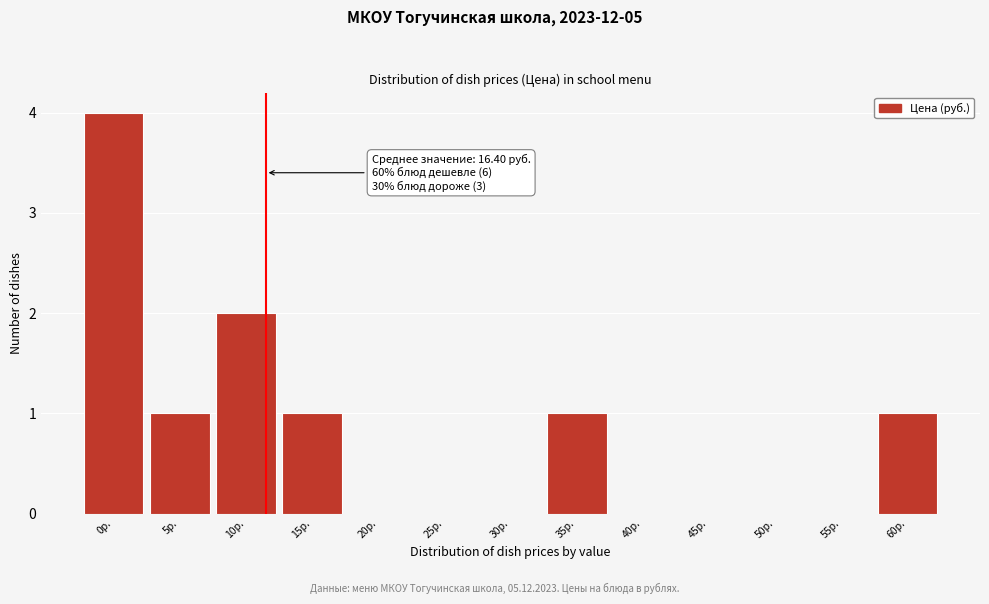

Reading left to right, extract all data points from this chart.

0р.=4	5р.=1	10р.=2	15р.=1	20р.=0	25р.=0	30р.=0	35р.=1	40р.=0	45р.=0	50р.=0	55р.=0	60р.=1